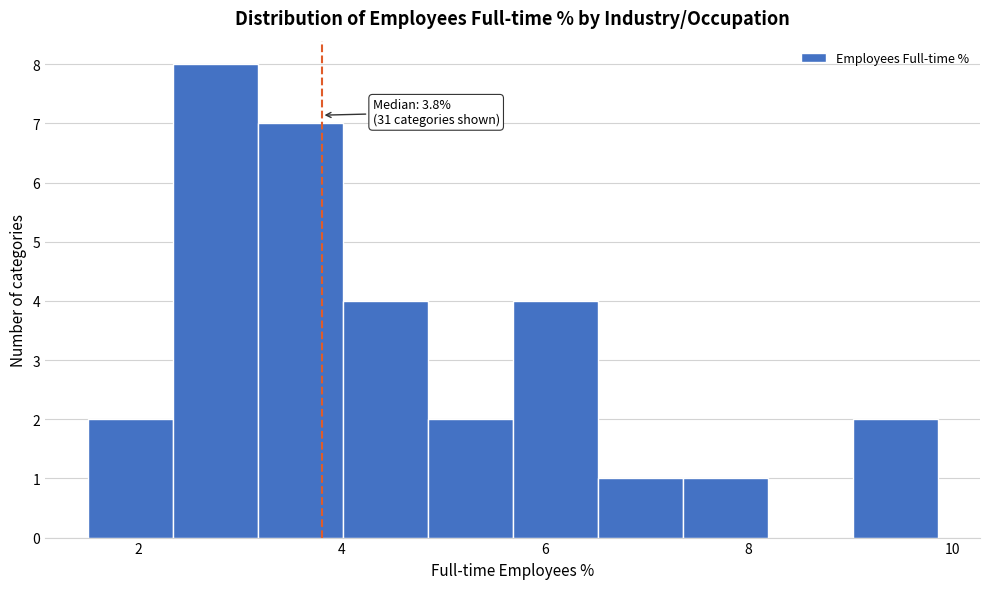

Which range on the x-axis has the tallest bar?

2.4 to 3.2